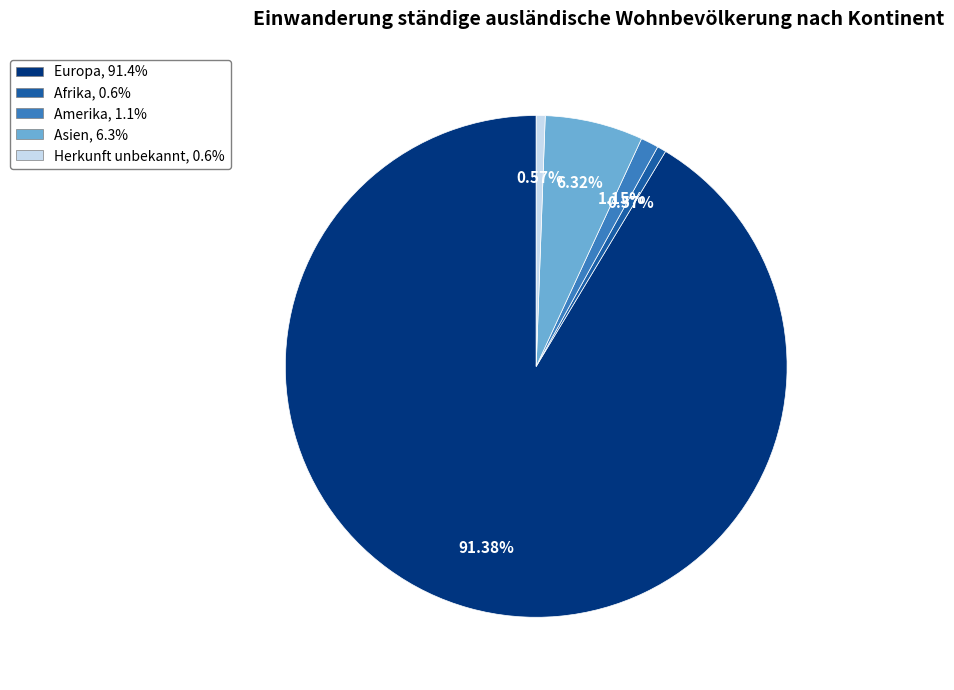

Is the sum of Asien, 6.3% and Herkunft unbekannt, 0.6% greater than half?

No